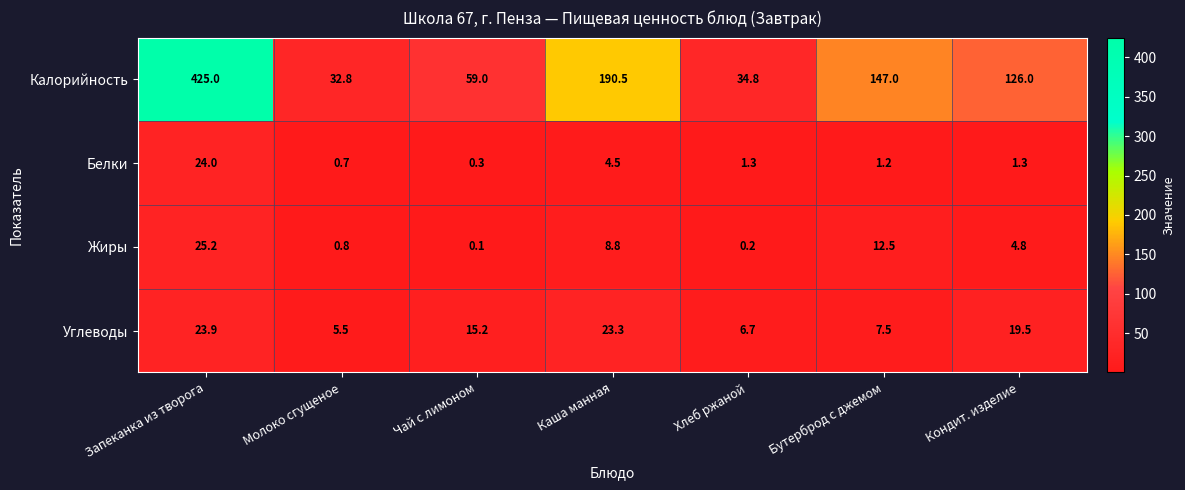

Reading left to right, list all the values displayed in this chart.

Калорийность: 425.0	32.8	59.0	190.5	34.8	147.0	126.0
Белки: 24.0	0.7	0.3	4.5	1.3	1.2	1.3
Жиры: 25.2	0.8	0.1	8.8	0.2	12.5	4.8
Углеводы: 23.9	5.5	15.2	23.3	6.7	7.5	19.5